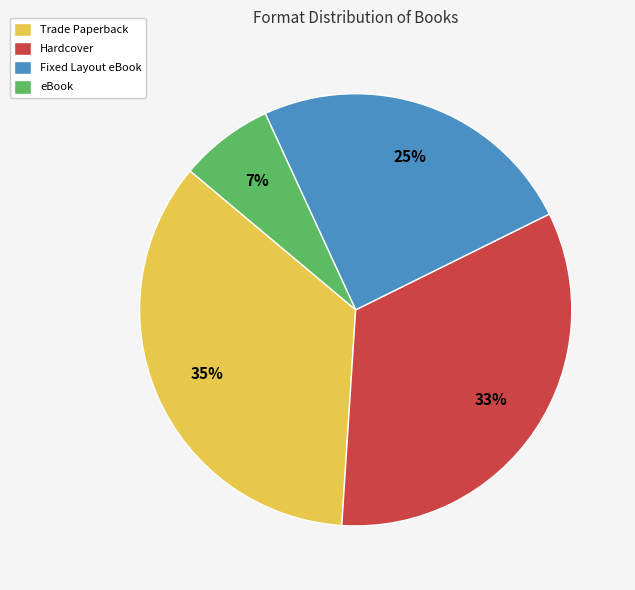

Which slice is the largest?

Trade Paperback